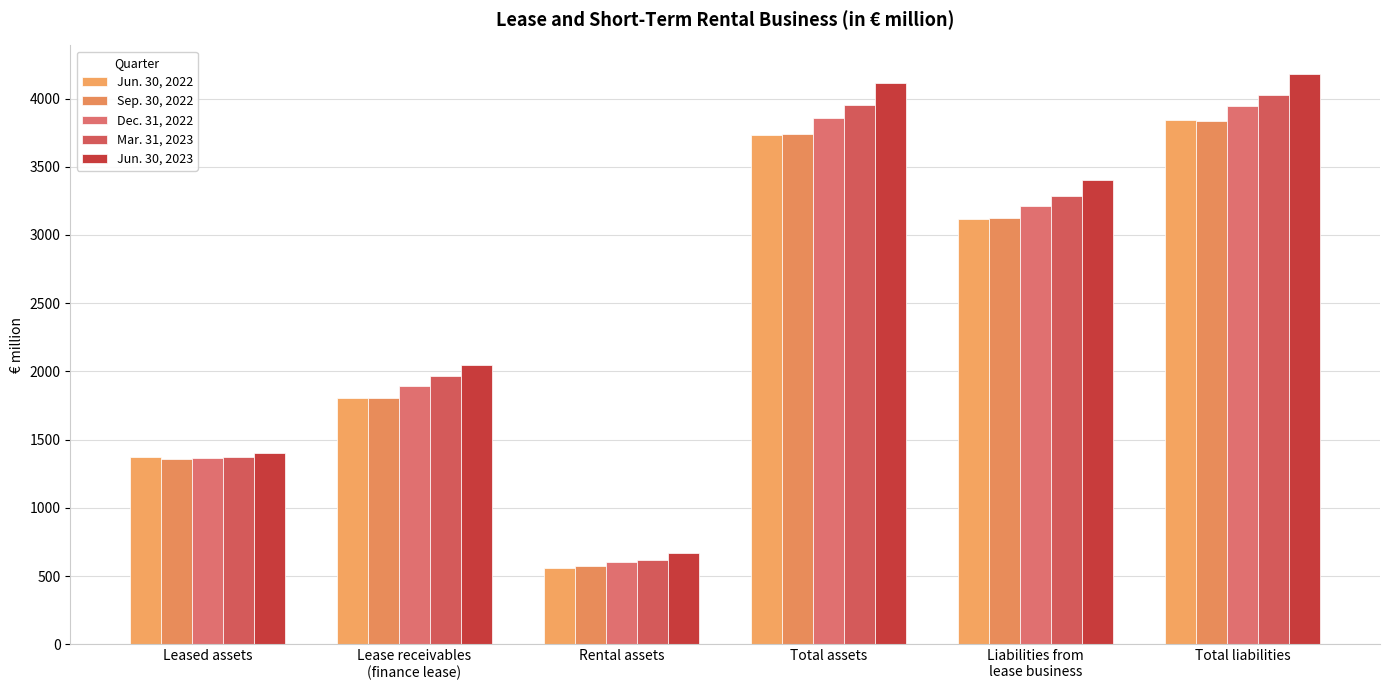

Reading left to right, extract all data points from this chart.

Jun. 30, 2022: 1375.4	1801.7	557.0	3734.1	3117.8	3840.4
Sep. 30, 2022: 1356.6	1807.8	572.2	3736.6	3127.2	3837.6
Dec. 31, 2022: 1367.7	1890.3	602.1	3860.1	3214.6	3947.9
Mar. 31, 2023: 1371.1	1963.5	615.0	3949.6	3288.6	4023.5
Jun. 30, 2023: 1402.6	2045.8	665.4	4113.9	3406.3	4181.3